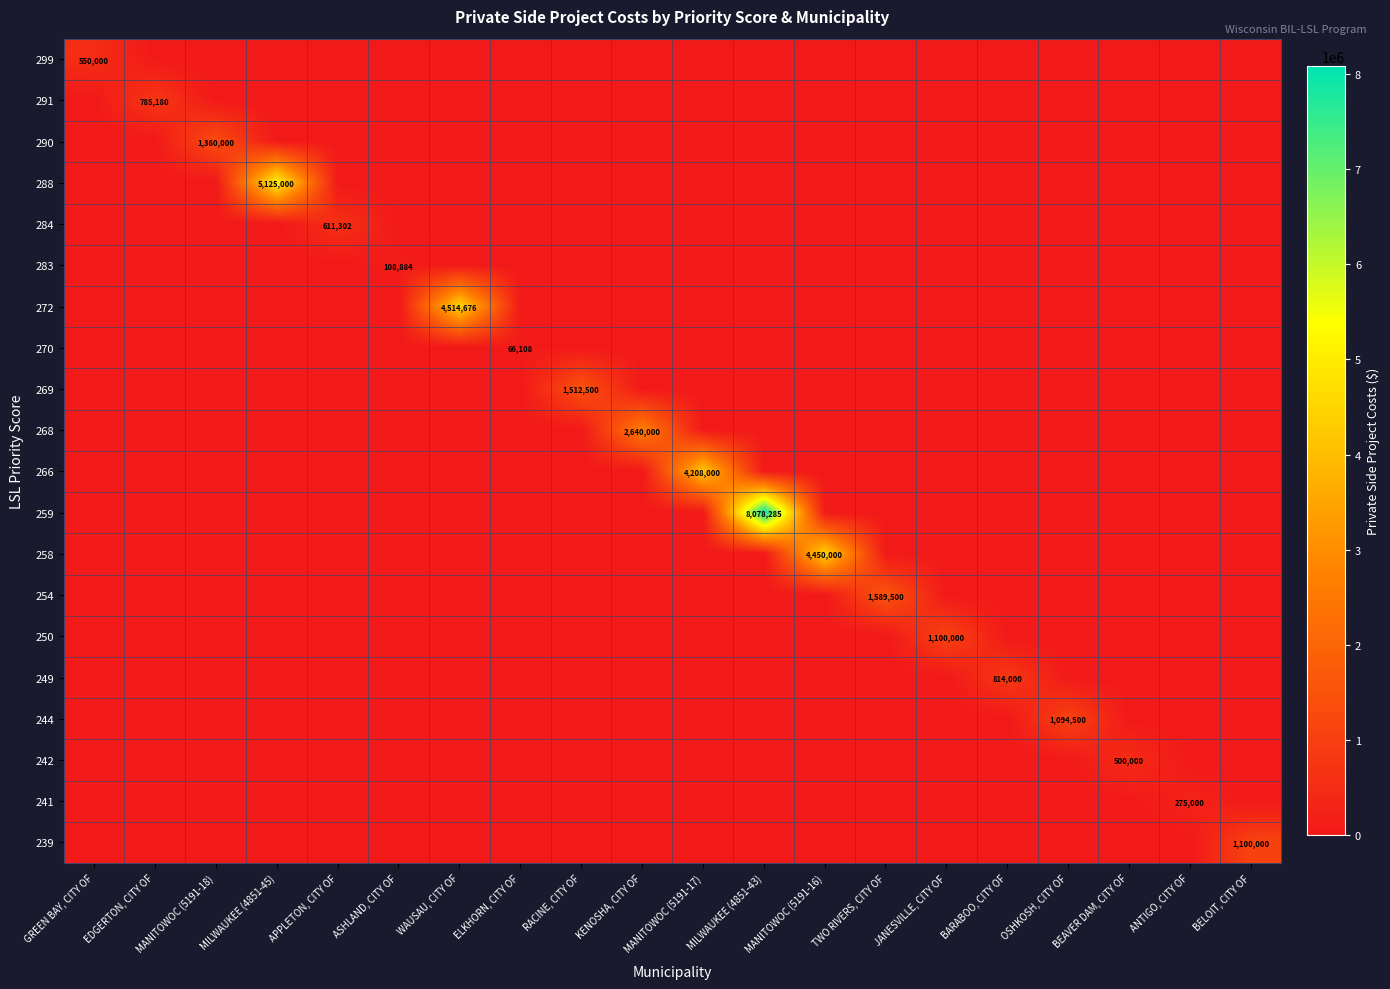

At how many categories does at least one series exceed 3324823?

5